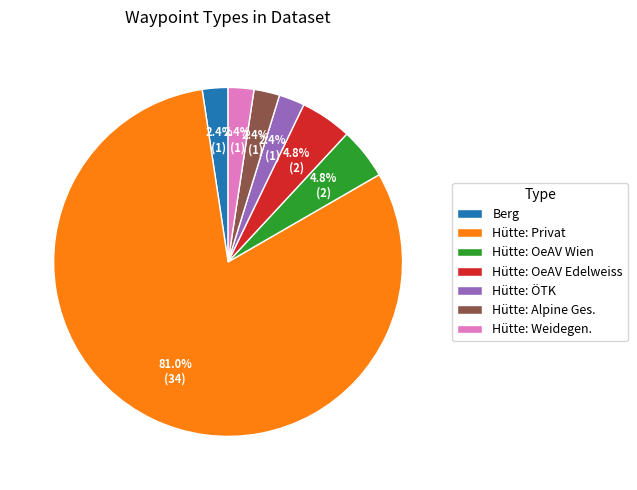

What is the ratio of the value at Hütte: OeAV Wien to the value at Berg?

2.0